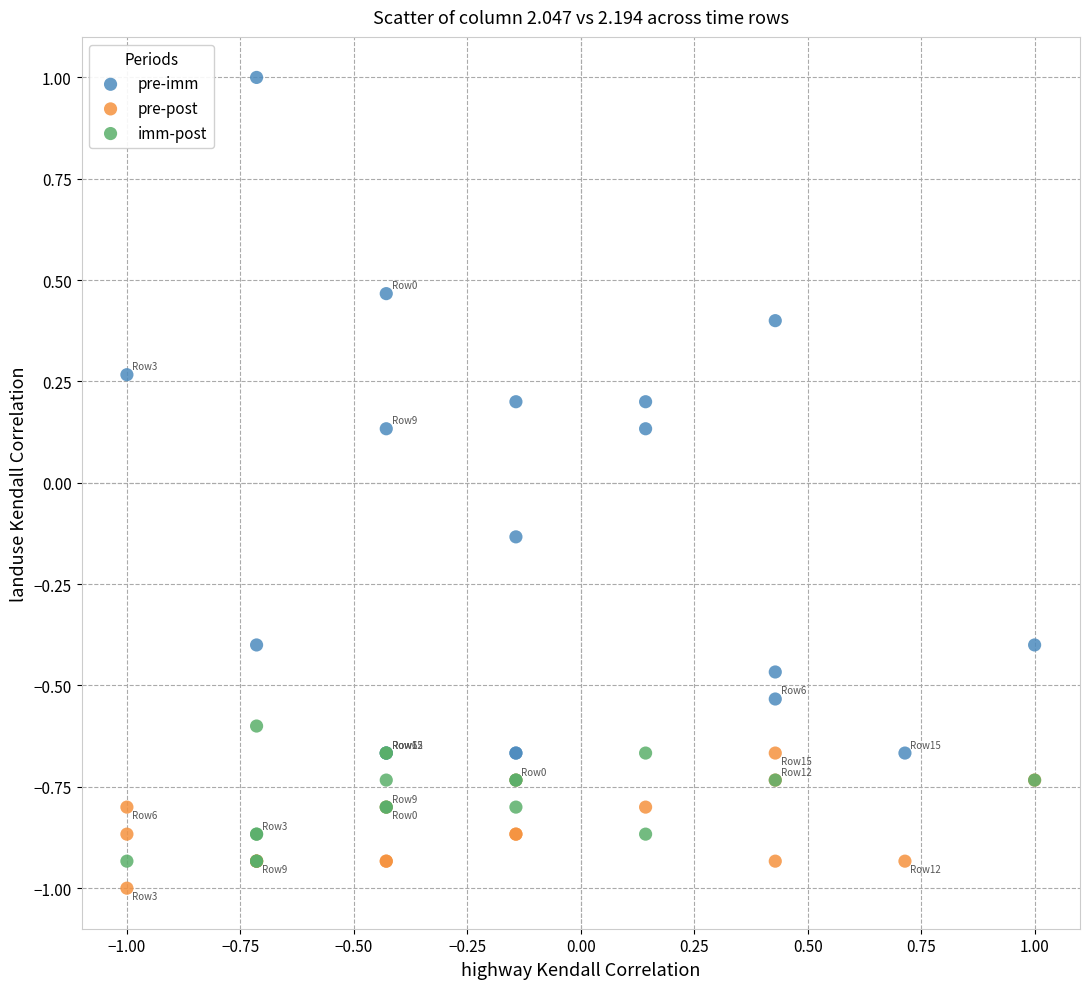

Which series has the widest spread of Y values?

pre-imm